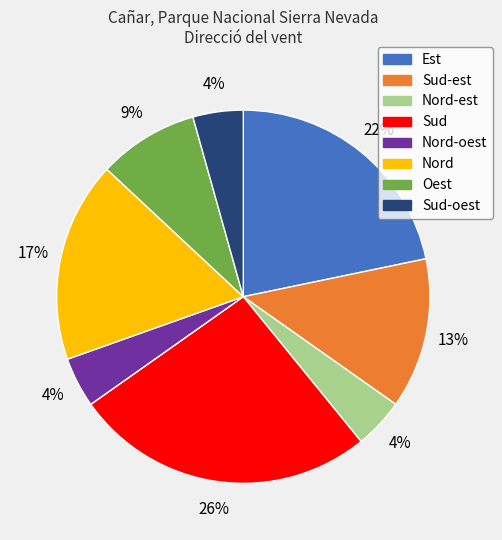

Is there a majority slice in this chart?

No